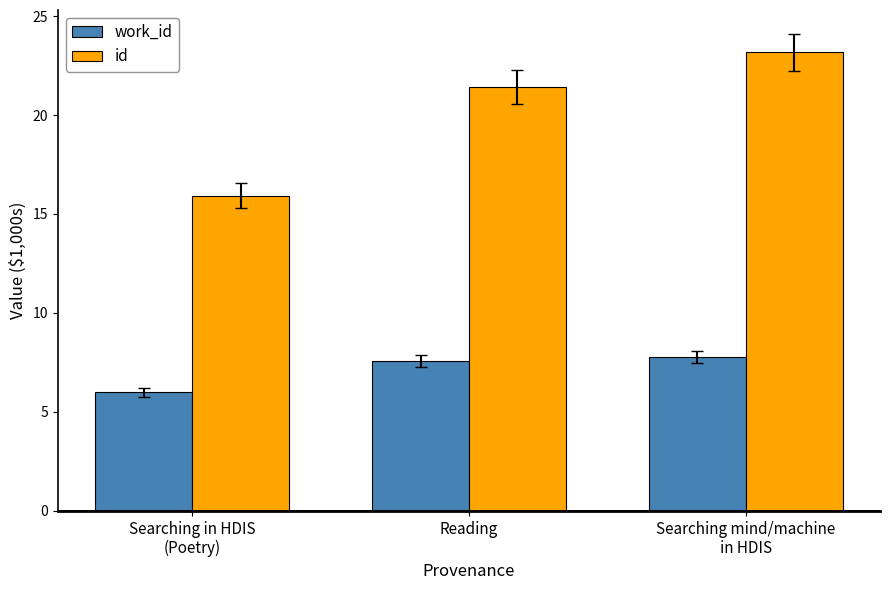

Is it true that work_id equals 11.1 at Reading?

False